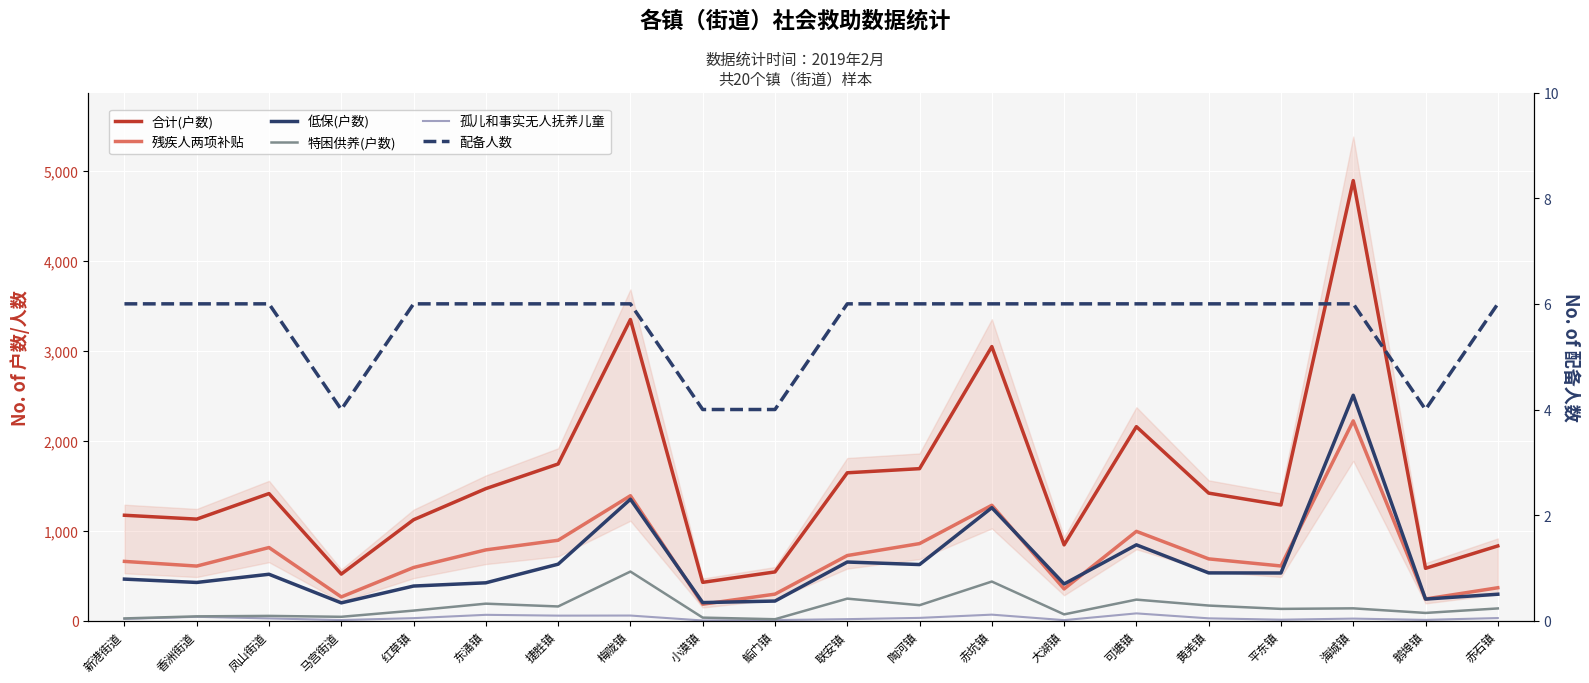

At which label does 残疾人两项补贴 first exceed 689?

凤山街道